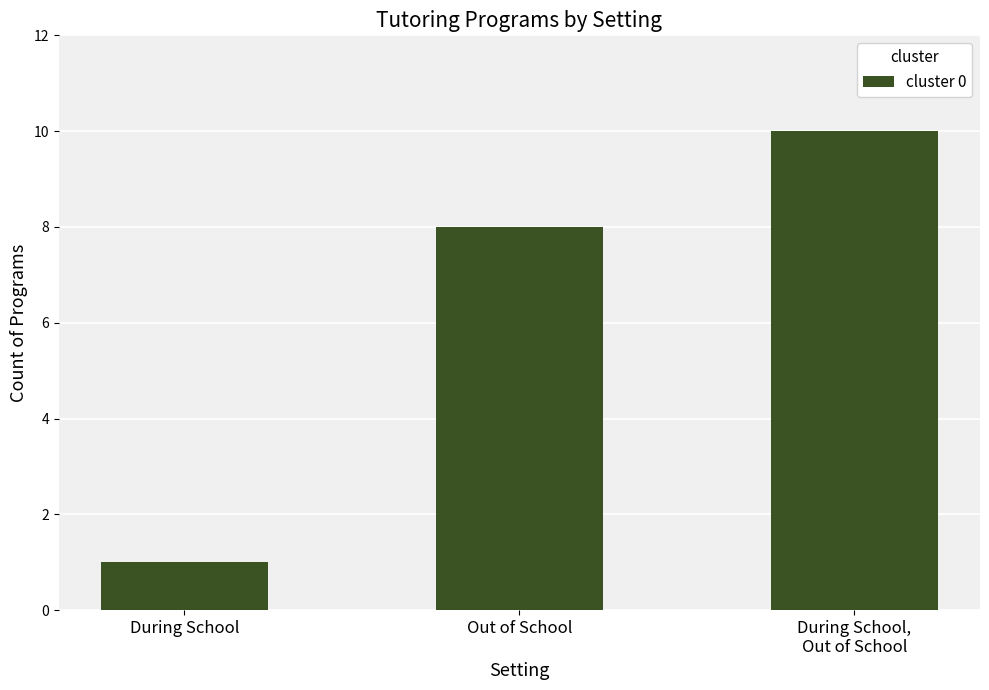

What is the label of the 3rd bar from the left?

During School,
Out of School